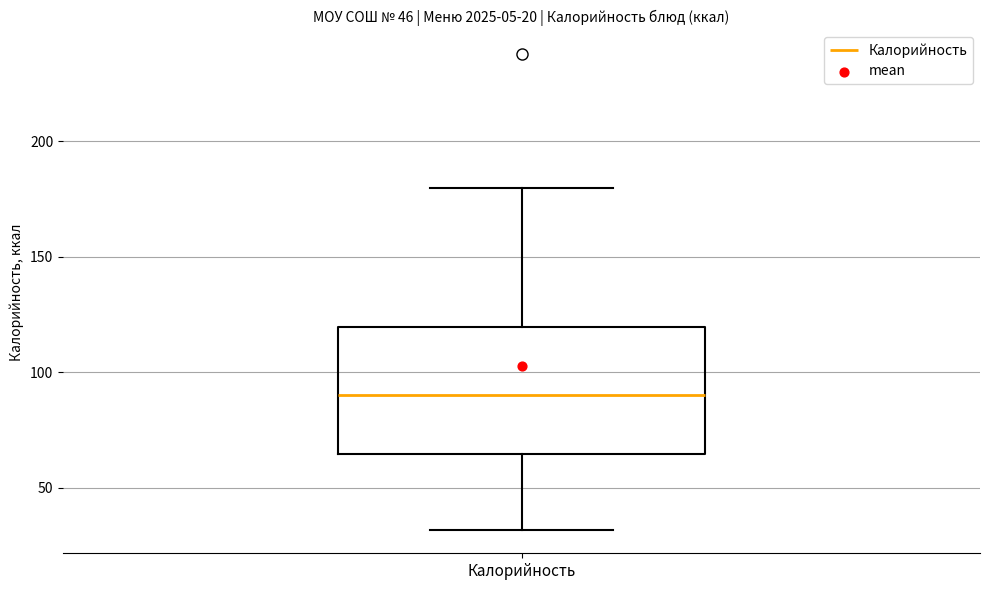

Read this box plot against the y-axis: the position of the median line, the range covered by the box, and the ends of both whiskers. The values are not printed on the chart, so give them approximately, as read against the axis.

median 90, box 65 to 120, whiskers 30 to 180